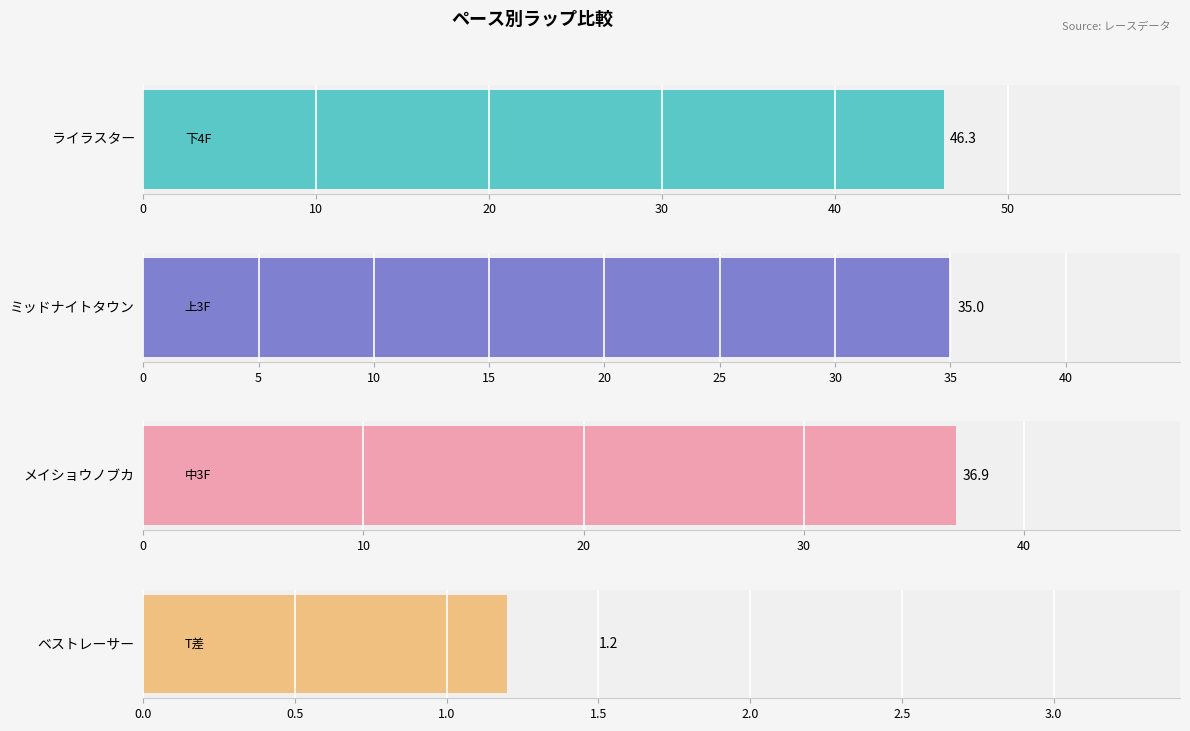

What position from the left is ライラスター?

1